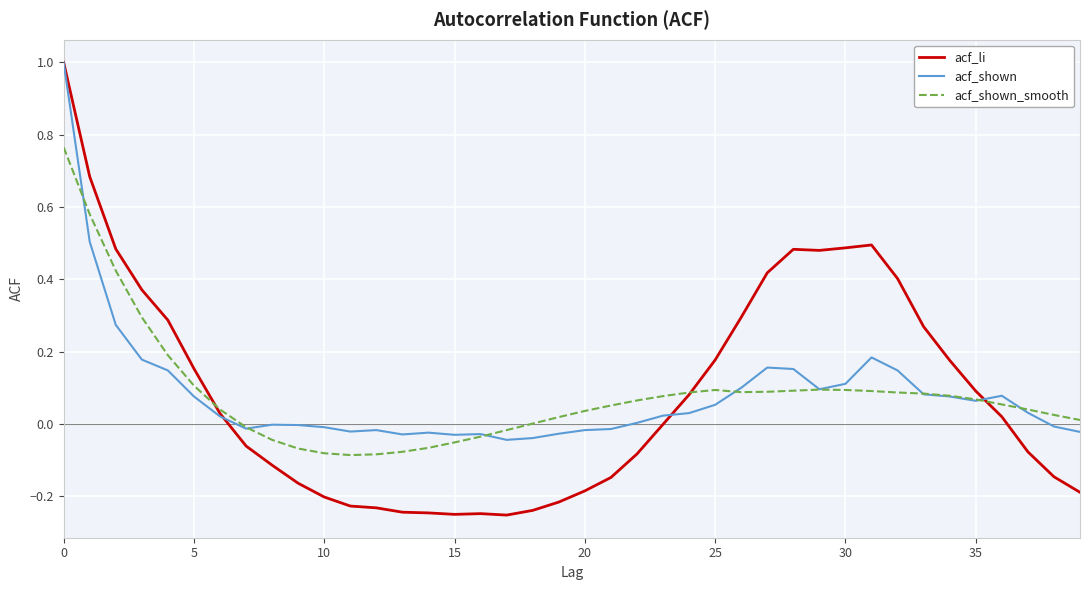

What is the greatest value displayed?

1.0